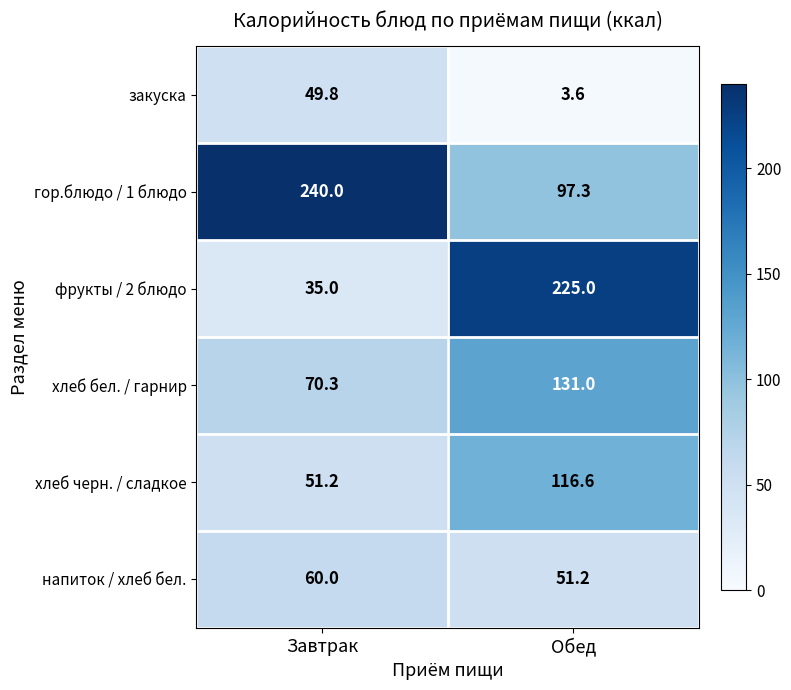

Which series changed the most between Завтрак and Обед?

фрукты / 2 блюдо